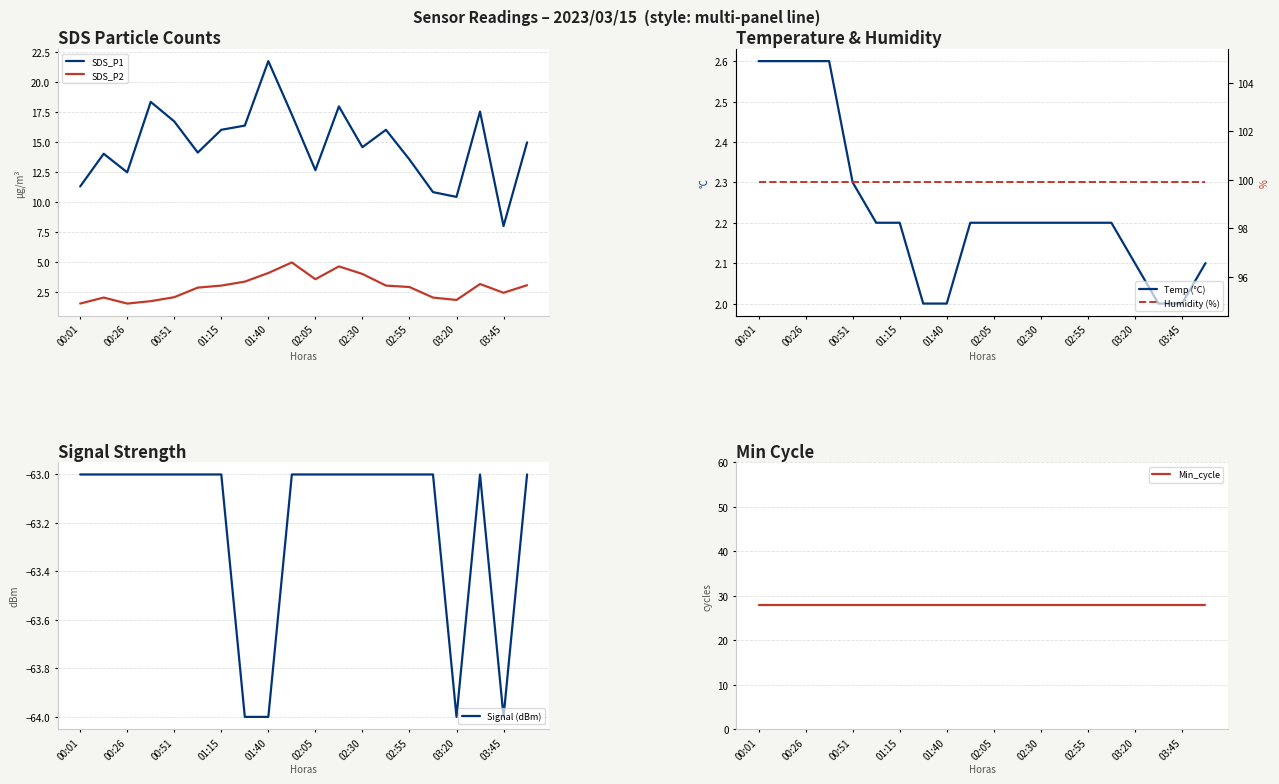

What is the lowest value of the SDS_P2 series?

1.5